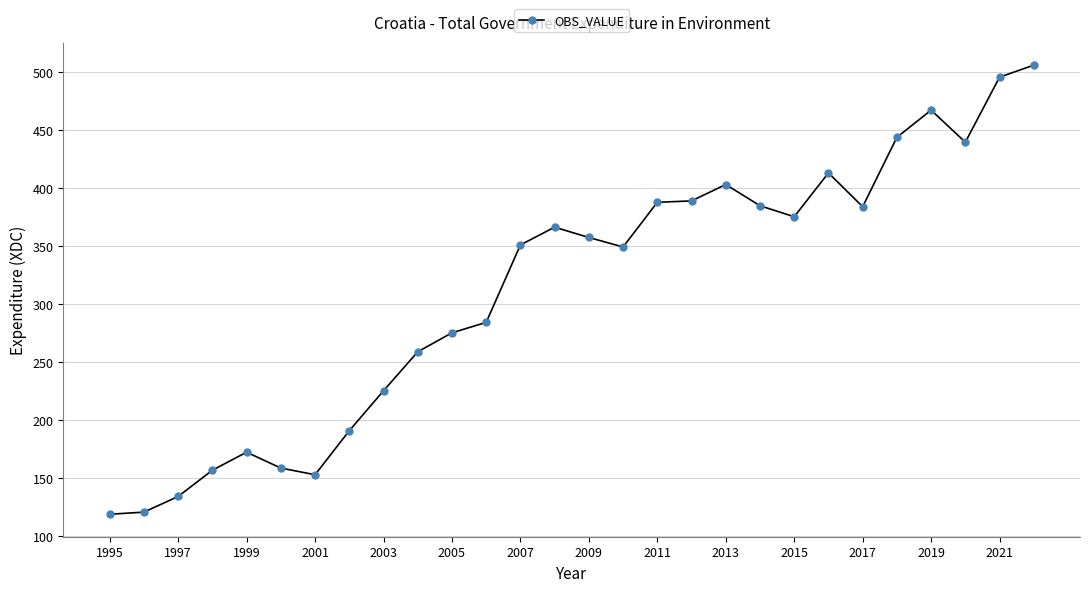

True or false: there are more than 2 points higher than both neighbors.

True